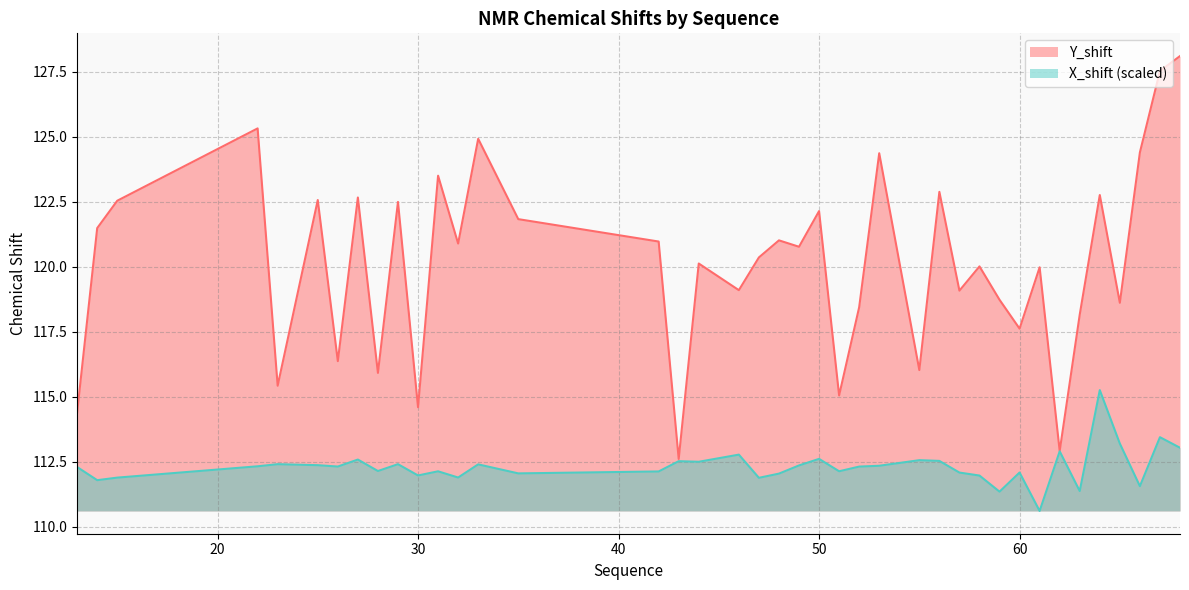

Is it true that X_shift equals 190.0 at 42?

False